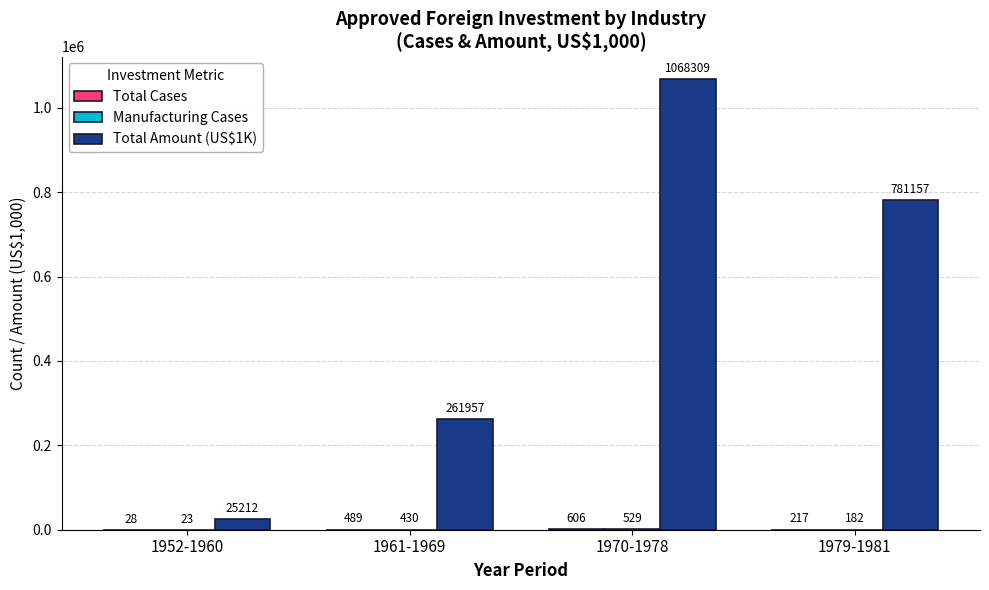

Which series has the largest total across all categories?

Total Amount (US$1K)